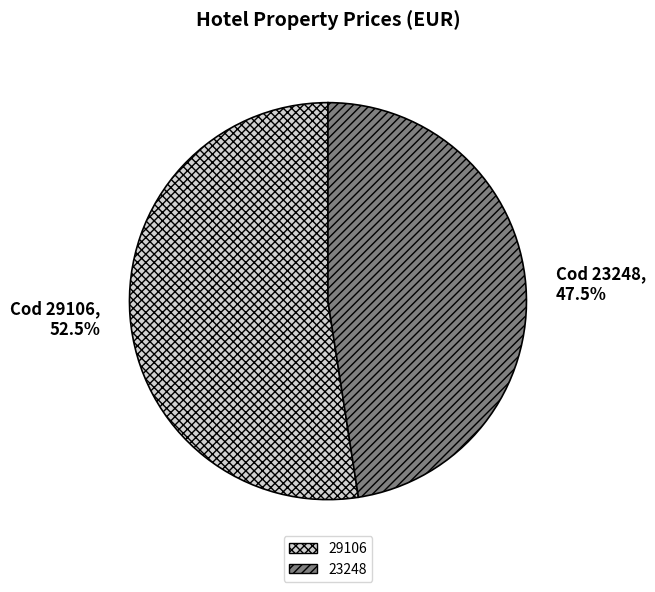

Is the sum of 29106 and 23248 greater than half?

Yes